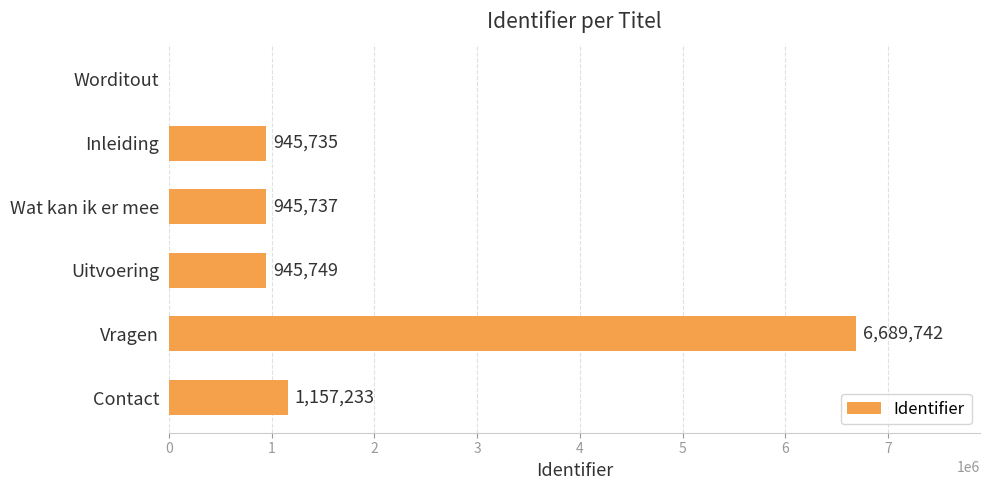

How many series are shown in this chart?

1